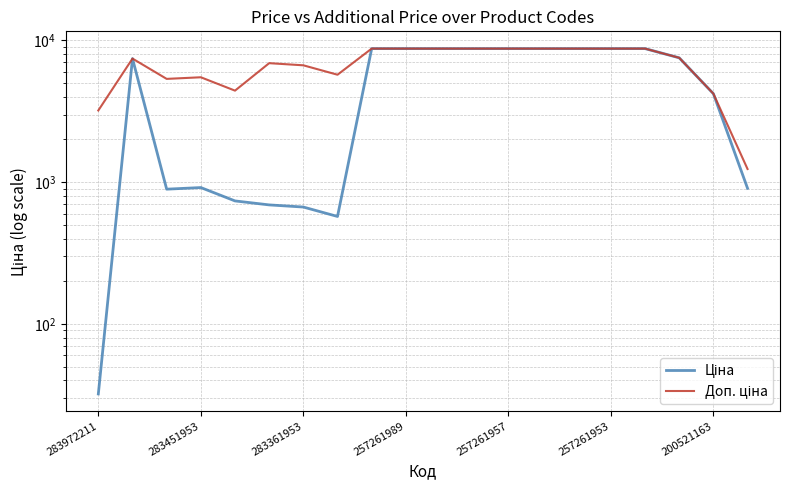

How many interior local peaks does the Доп. ціна series have?

3